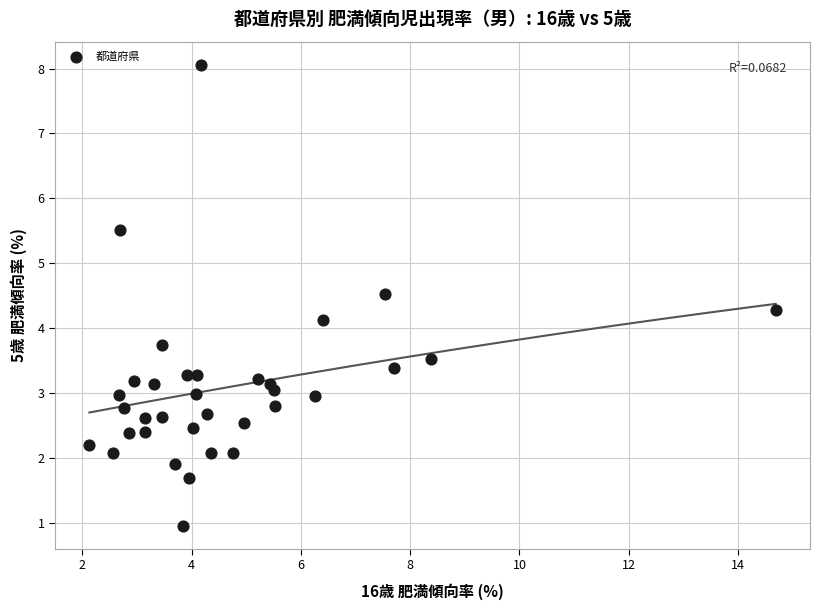

What Y value in the scatter plot is closest to 4?

4.1